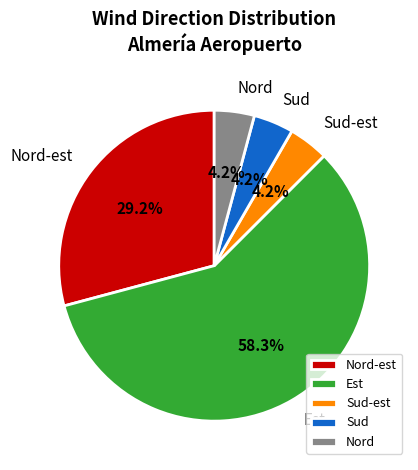

Does Est account for over 50% of the chart?

Yes